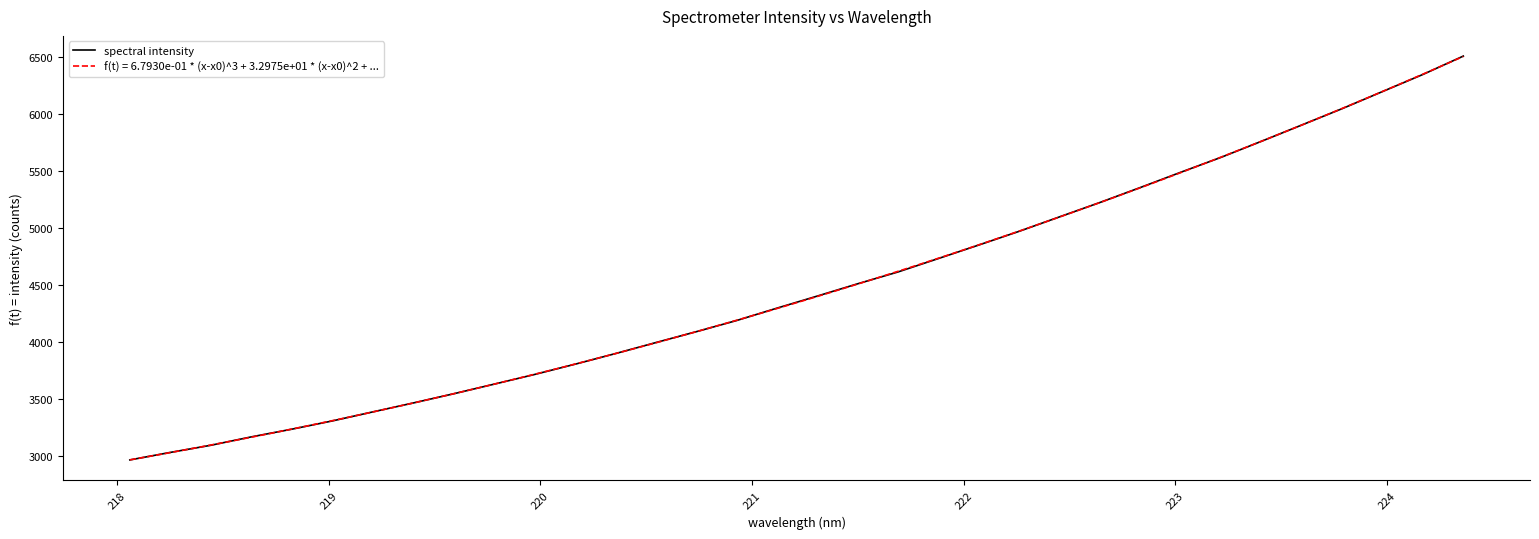

What is the minimum value shown in the chart?

2965.4